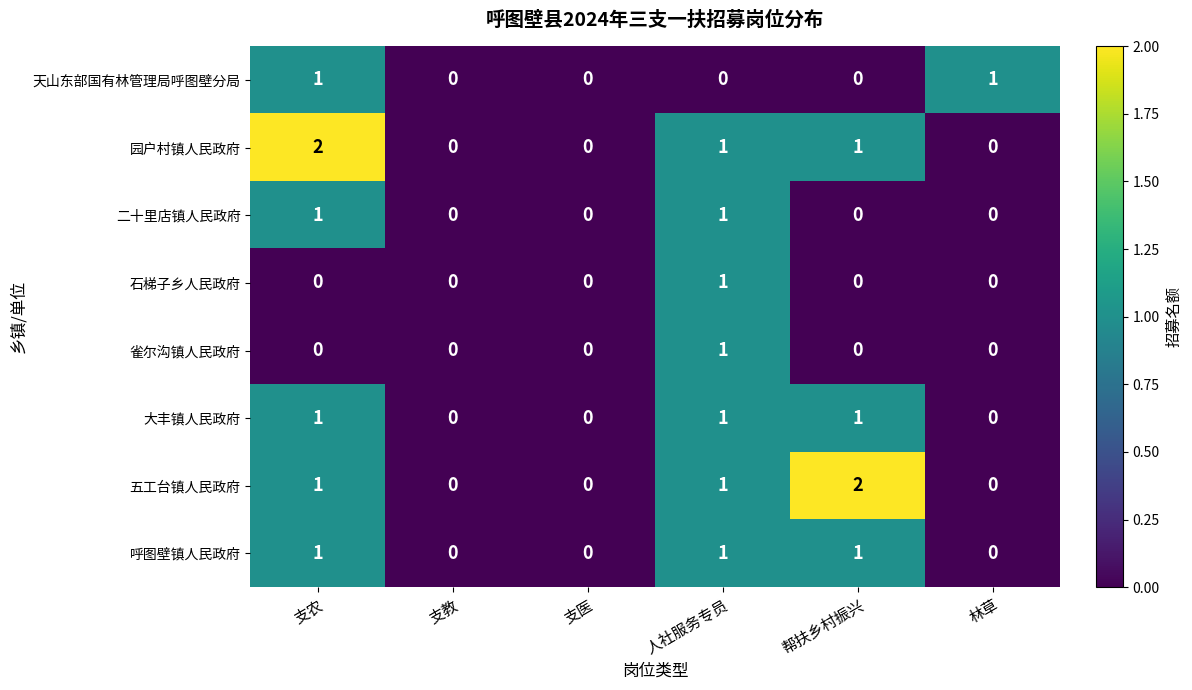

The 雀尔沟镇人民政府 series shows 0 at 支医. True or false?

True